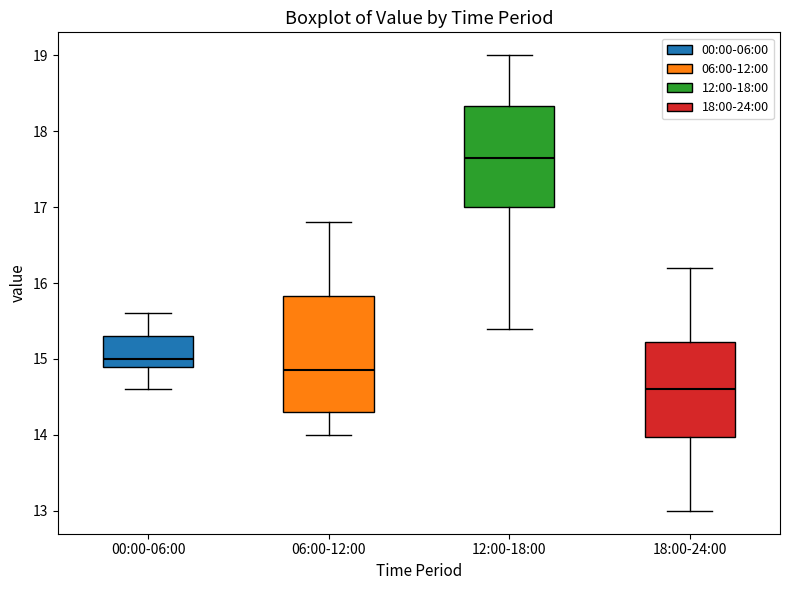

Where is the lower edge of the box for 06:00-12:00 on the y-axis? The values are not printed on the chart, so give them approximately, as read against the axis.

14.3